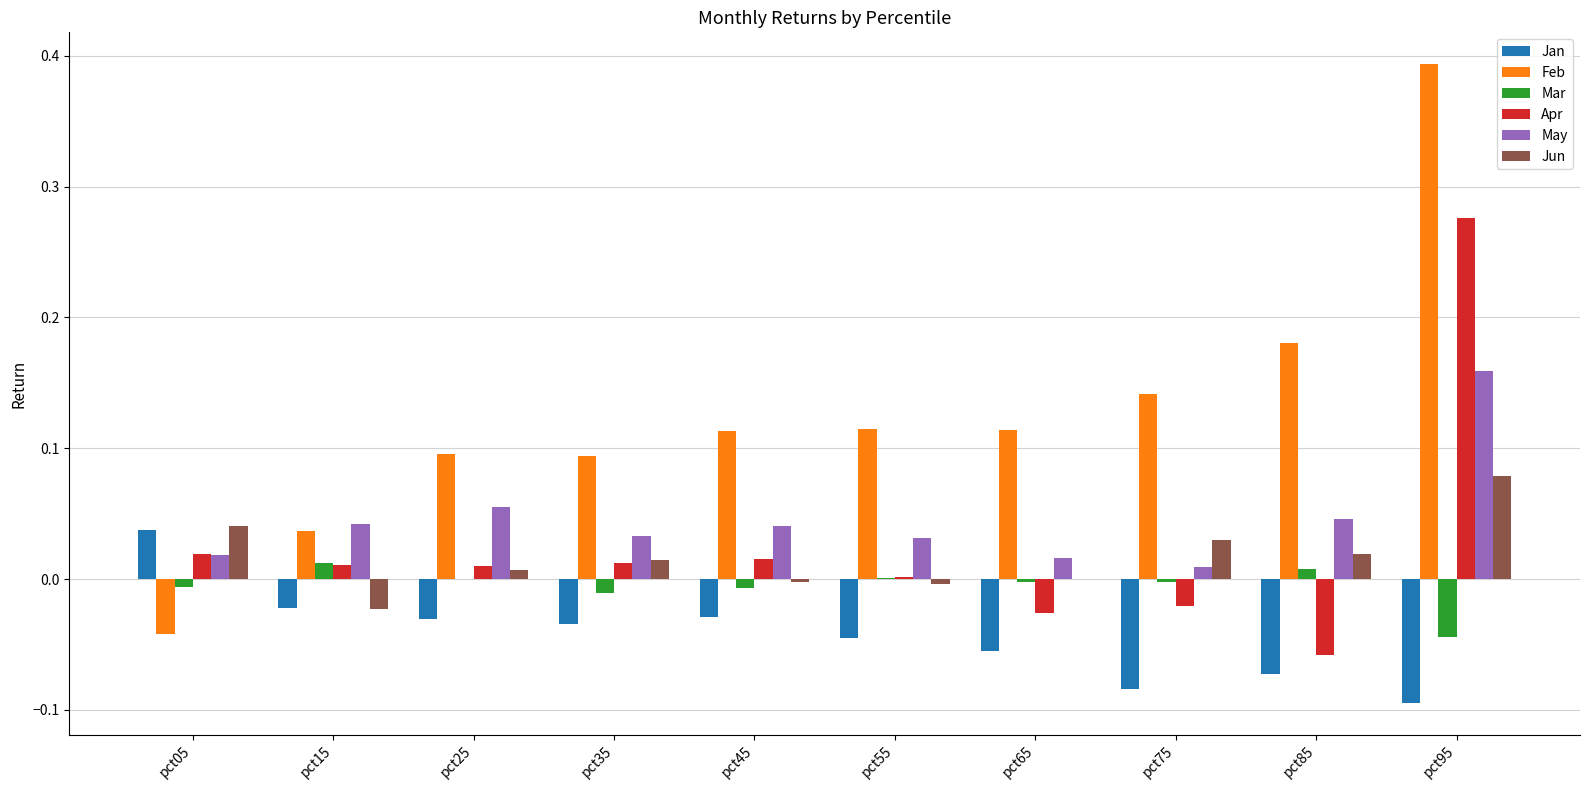

At which category is the sum across all series the highest?

pct95